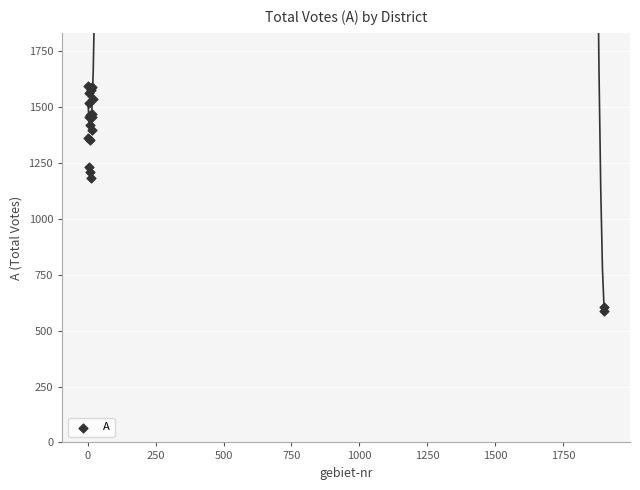

What Y value in the scatter plot is closest to 1091?

1185